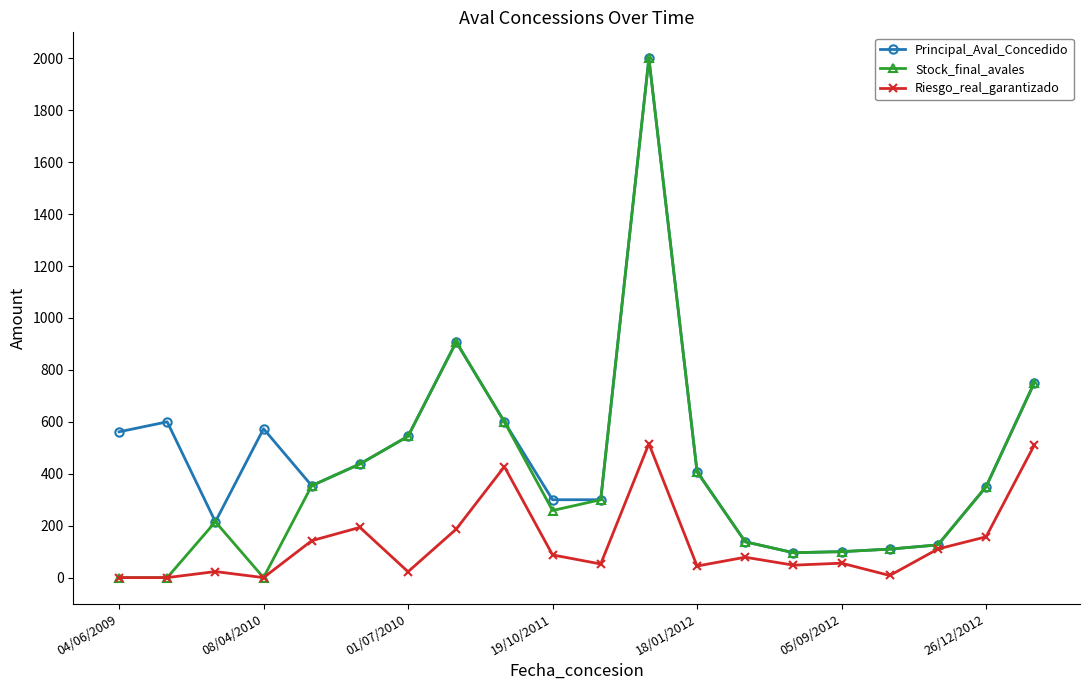

What is the value of the Principal_Aval_Concedido point at the 16th from the left?

100.0